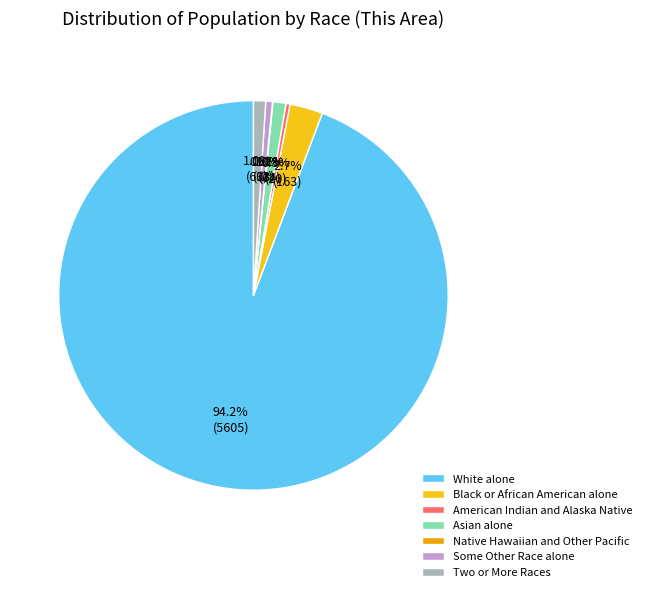

Between Black or African American alone and Two or More Races, which is larger?

Black or African American alone